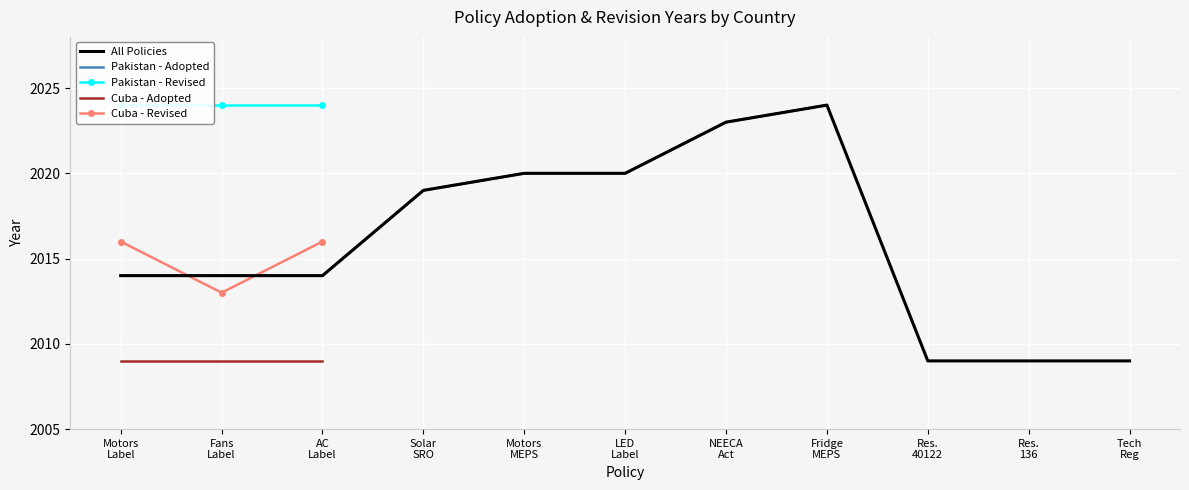

What is the minimum value shown in the chart?

2014